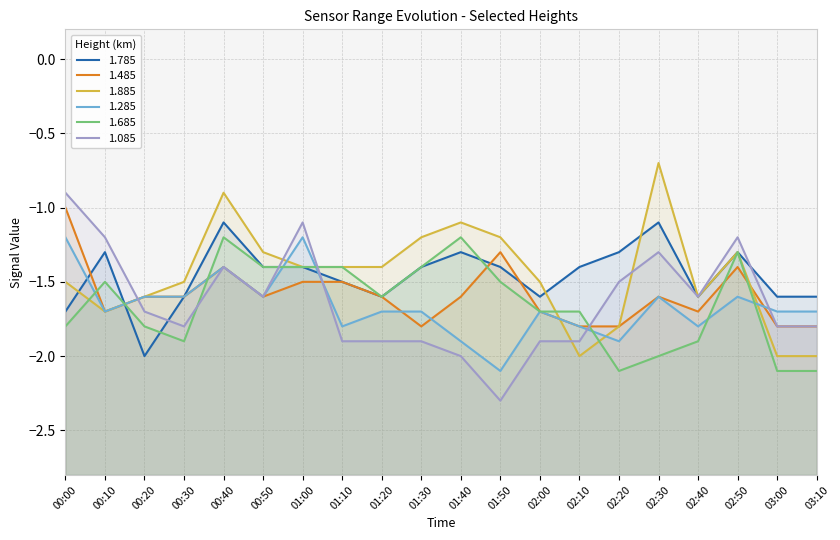

Reading left to right, transcribe all the data shown in this chart.

1.785: -1.7	-1.3	-2.0	-1.6	-1.1	-1.4	-1.4	-1.5	-1.6	-1.4	-1.3	-1.4	-1.6	-1.4	-1.3	-1.1	-1.6	-1.3	-1.6	-1.6
1.485: -1.0	-1.7	-1.6	-1.6	-1.4	-1.6	-1.5	-1.5	-1.6	-1.8	-1.6	-1.3	-1.7	-1.8	-1.8	-1.6	-1.7	-1.4	-1.8	-1.8
1.885: -1.5	-1.7	-1.6	-1.5	-0.9	-1.3	-1.4	-1.4	-1.4	-1.2	-1.1	-1.2	-1.5	-2.0	-1.8	-0.7	-1.6	-1.3	-2.0	-2.0
1.285: -1.2	-1.7	-1.6	-1.6	-1.4	-1.6	-1.2	-1.8	-1.7	-1.7	-1.9	-2.1	-1.7	-1.8	-1.9	-1.6	-1.8	-1.6	-1.7	-1.7
1.685: -1.8	-1.5	-1.8	-1.9	-1.2	-1.4	-1.4	-1.4	-1.6	-1.4	-1.2	-1.5	-1.7	-1.7	-2.1	-2.0	-1.9	-1.3	-2.1	-2.1
1.085: -0.9	-1.2	-1.7	-1.8	-1.4	-1.6	-1.1	-1.9	-1.9	-1.9	-2.0	-2.3	-1.9	-1.9	-1.5	-1.3	-1.6	-1.2	-1.8	-1.8